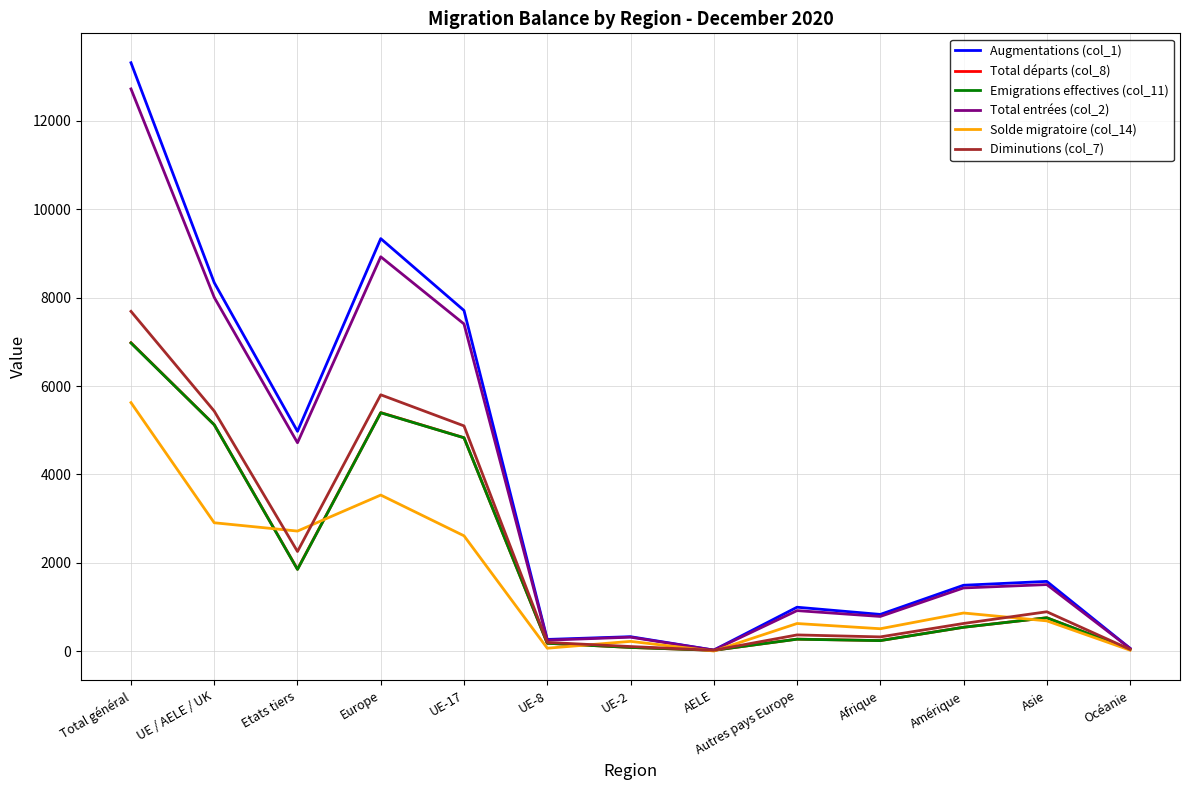

What is the lowest value of the Augmentations (col_1) series?

26